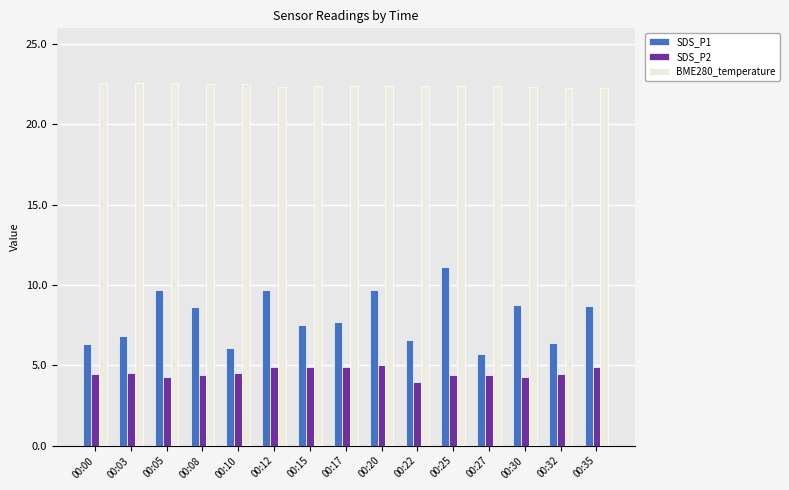

At how many categories does at least one series exceed 19?

15